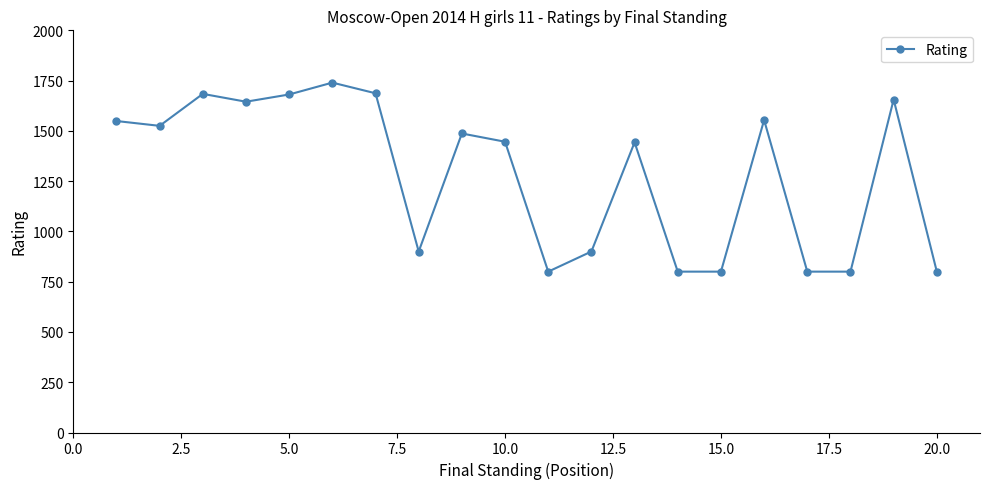

What is the sum of all values?

25697